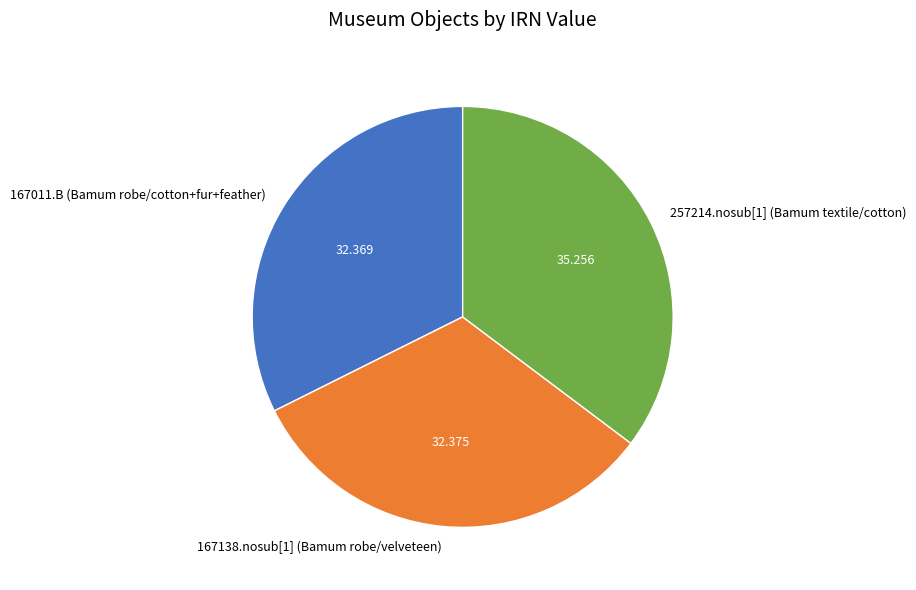

How many slices are in this pie chart?

3